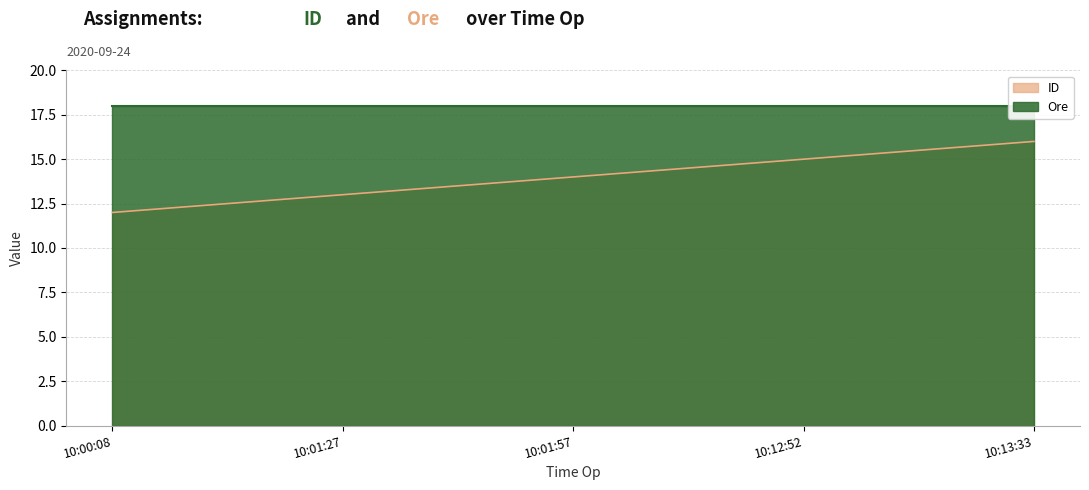

What is the change in value from 10:00:08 to 10:01:57?

+2